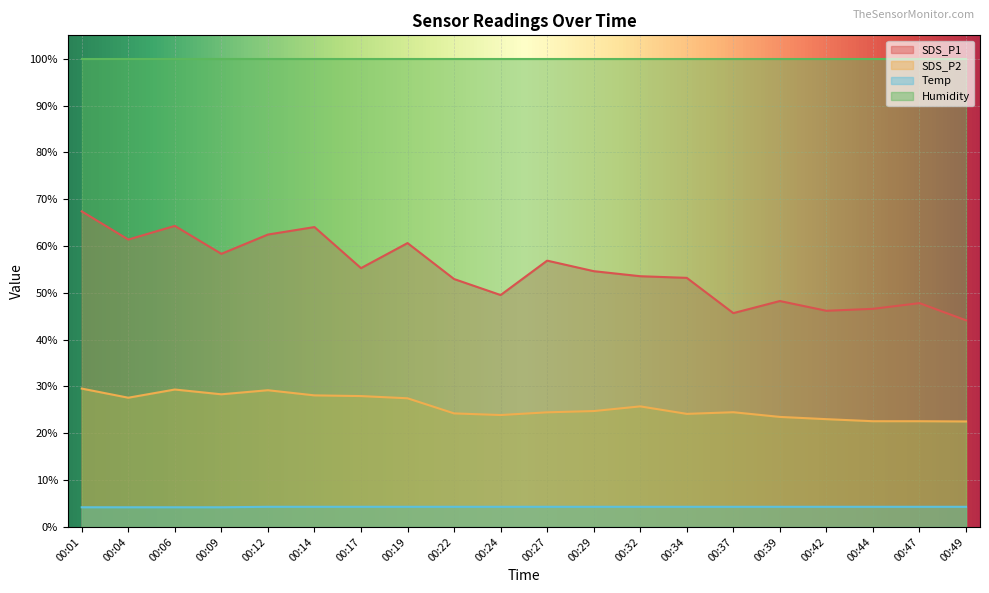

What is the total value across all series at 00:24?

177.6